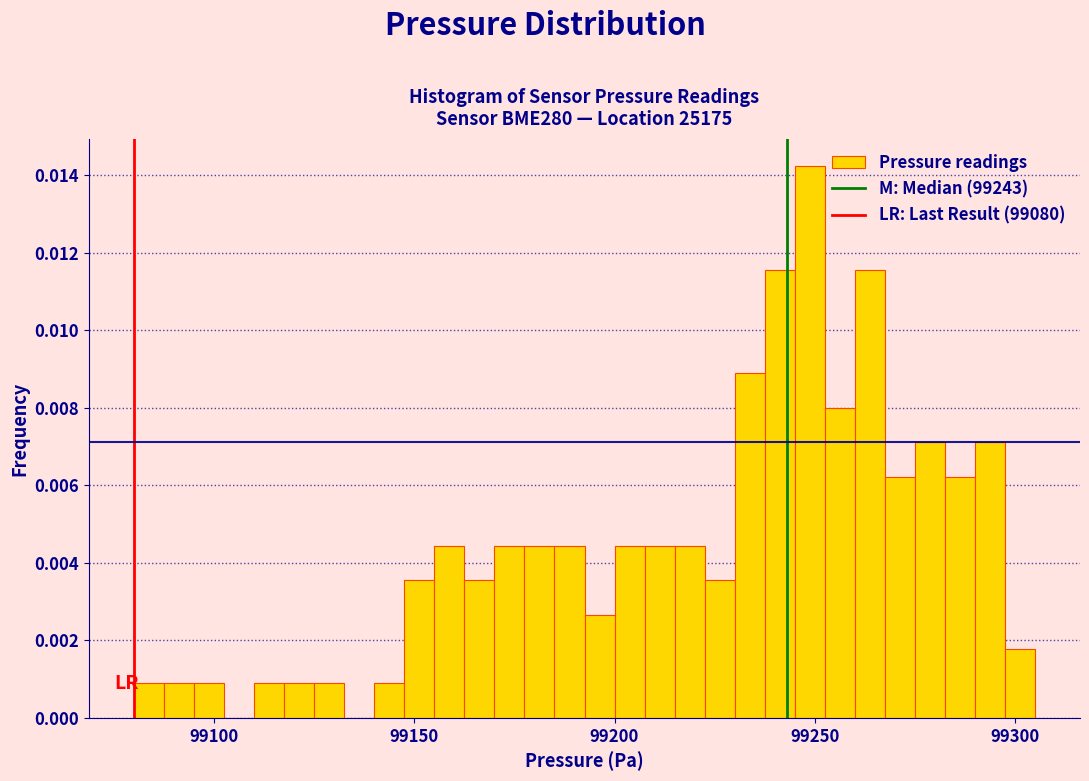

Around what value on the x-axis is the tallest bar? Give the approximate position of its centre, as read against the axis.

99250